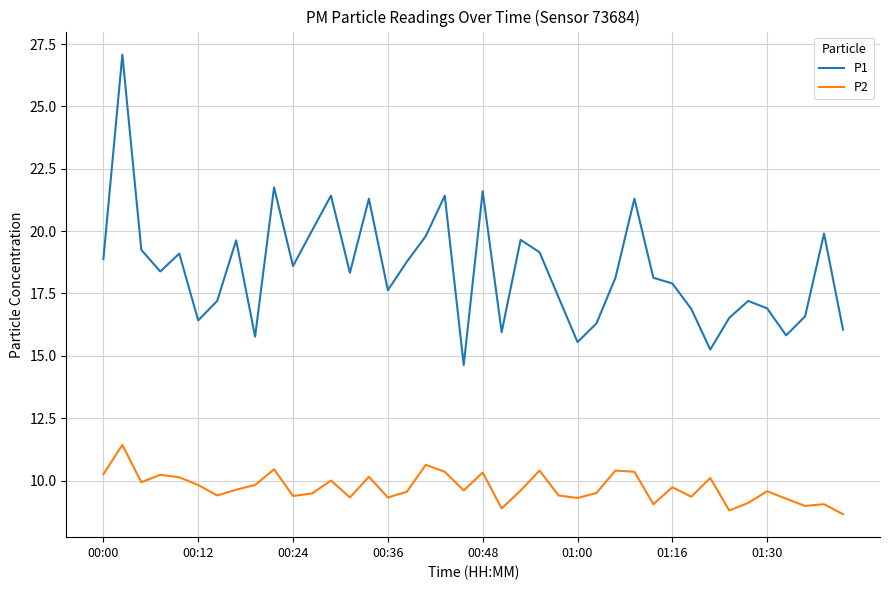

Which series has the largest total across all categories?

P1